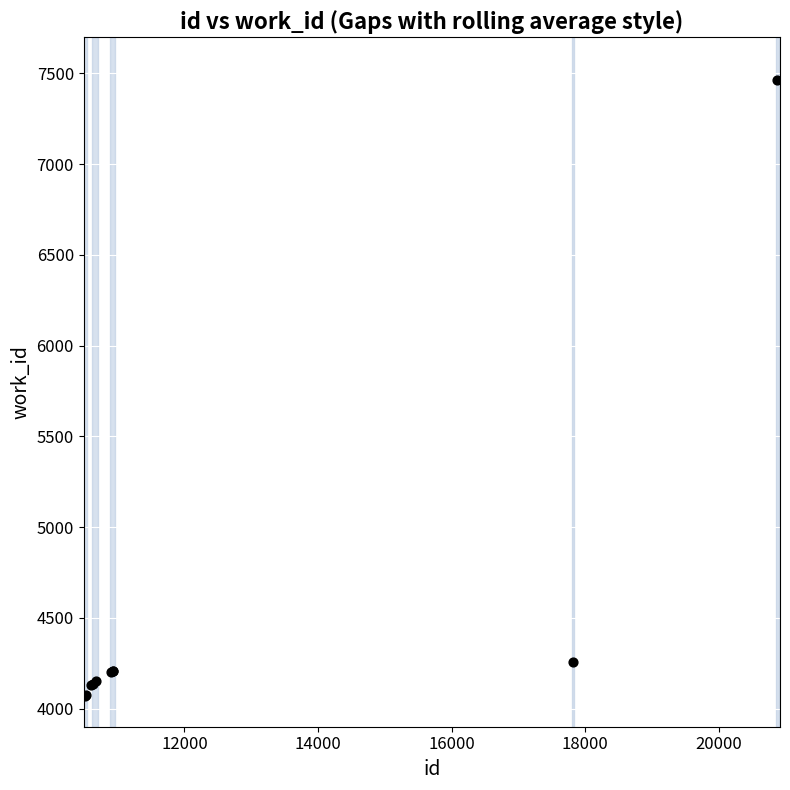

What Y value in the scatter plot is closest to 5765?

4257